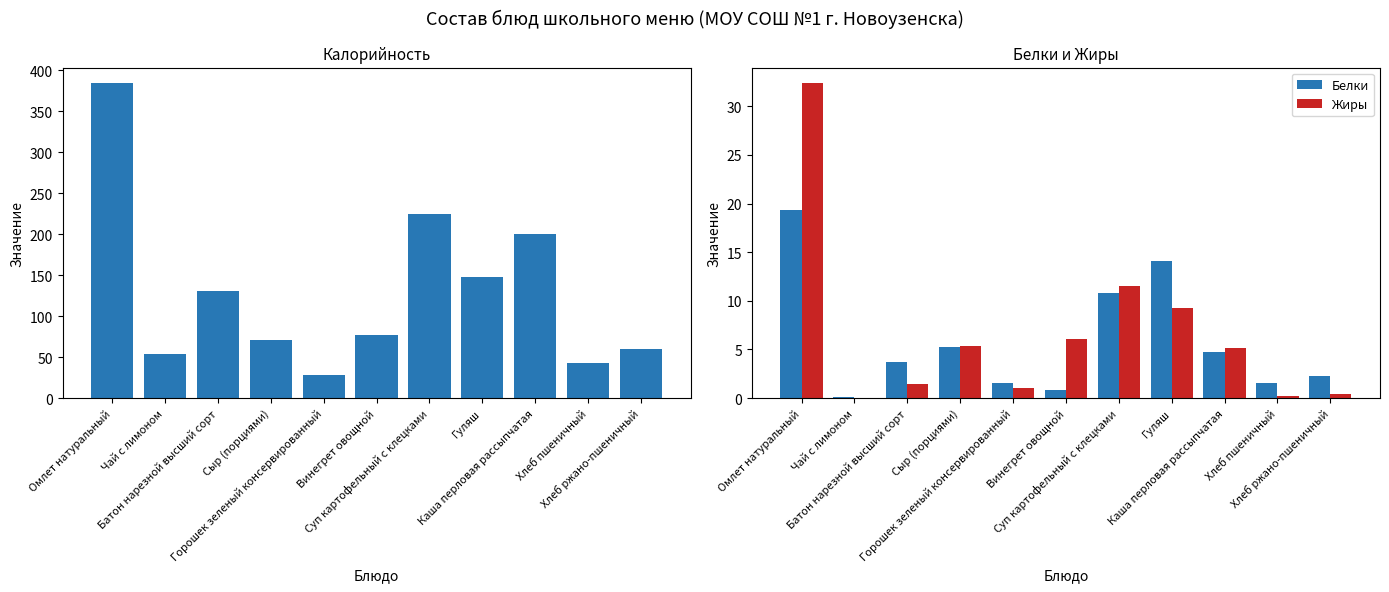

What is the maximum value for Калорийность?

384.2